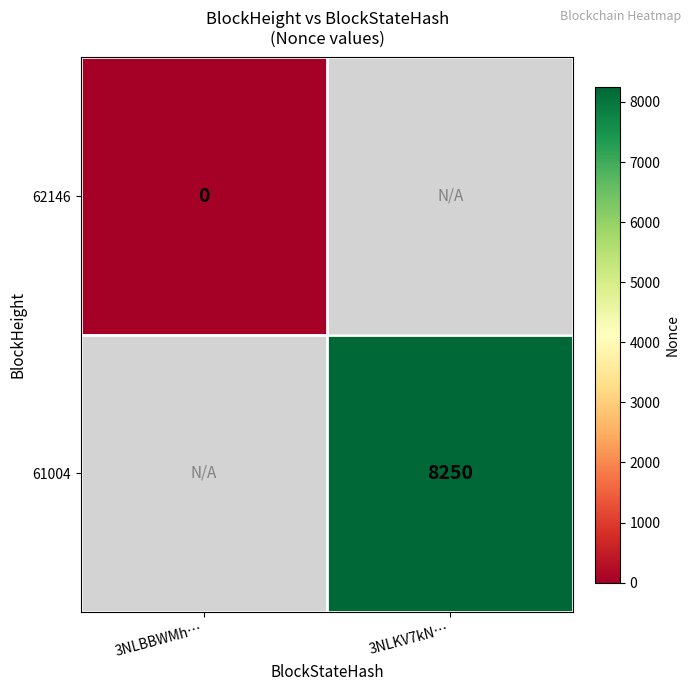

Is it true that 61004 equals 4325 at 3NLKV7kN…?

False